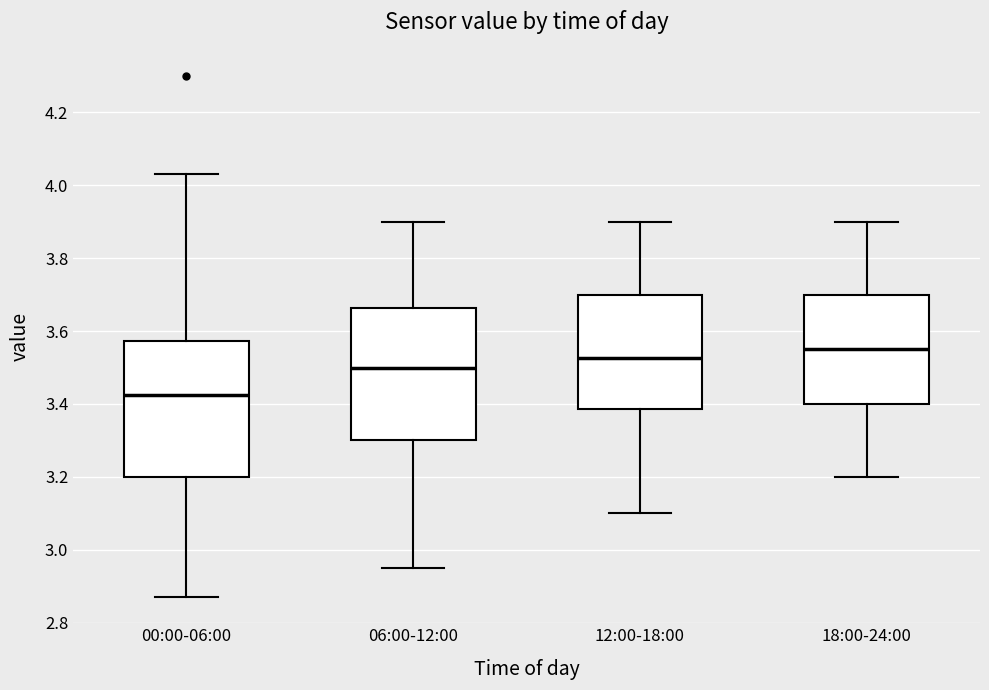

Reading left to right, read every box against the y-axis: the position of its median line, the range the box covers, and the ends of its whiskers. The values are not printed on the chart, so give them approximately, as read against the axis.

00:00-06:00: median 3.42, box 3.20 to 3.58, whiskers 2.88 to 4.04
06:00-12:00: median 3.50, box 3.30 to 3.66, whiskers 2.96 to 3.90
12:00-18:00: median 3.52, box 3.38 to 3.70, whiskers 3.10 to 3.90
18:00-24:00: median 3.56, box 3.40 to 3.70, whiskers 3.20 to 3.90